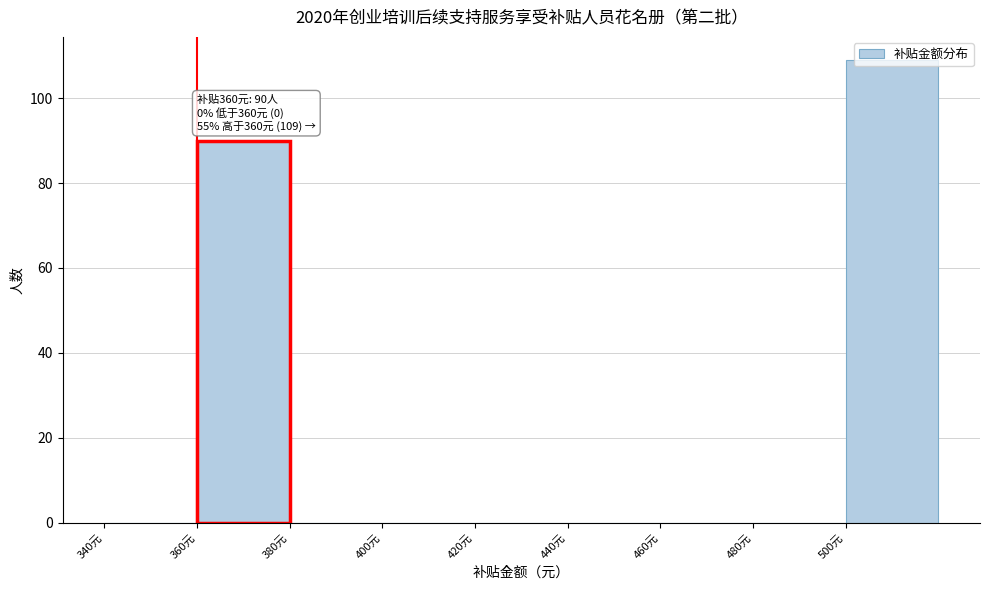

Over which range of the x-axis is the bar tallest?

500 to 520